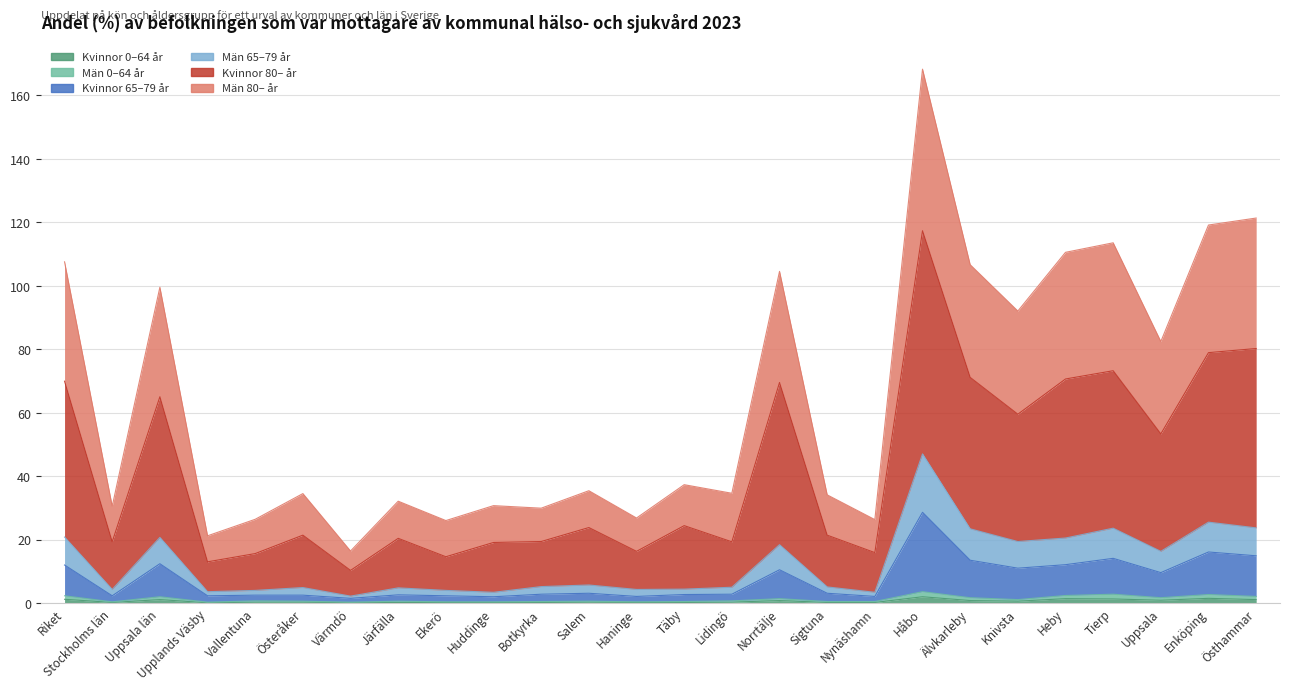

Which series has the largest total across all categories?

Kvinnor 80– år